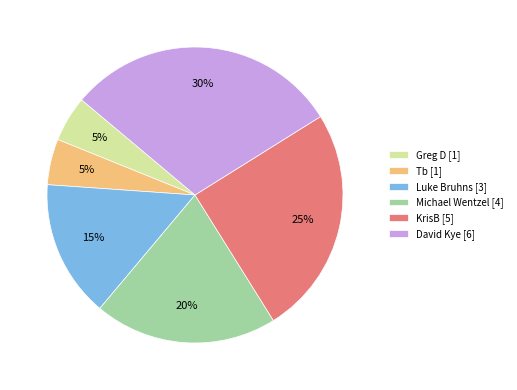

Count the number of slices in the pie.

6